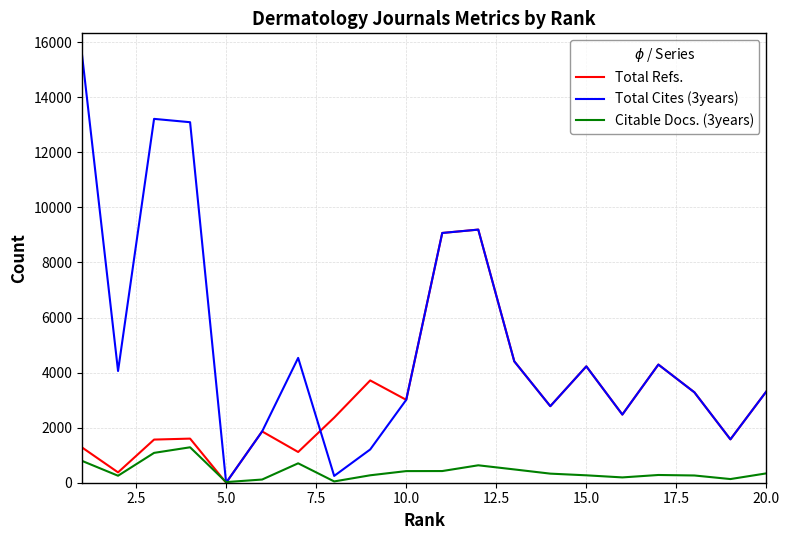

Which series has the largest total across all categories?

Total Cites (3years)